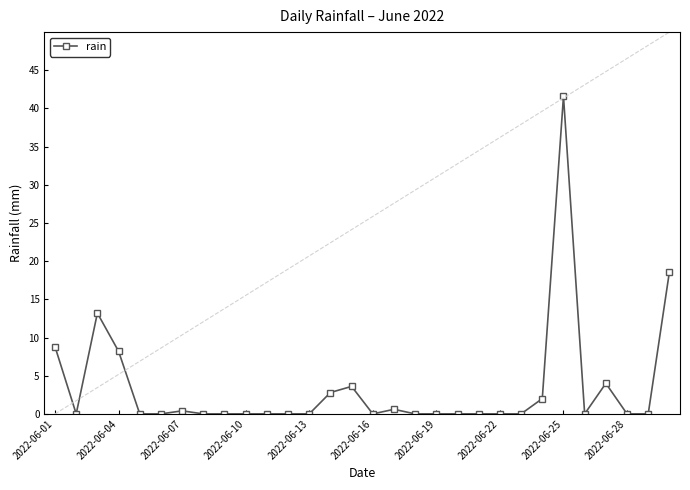

True or false: rain has more than 2 interior local peaks.

True